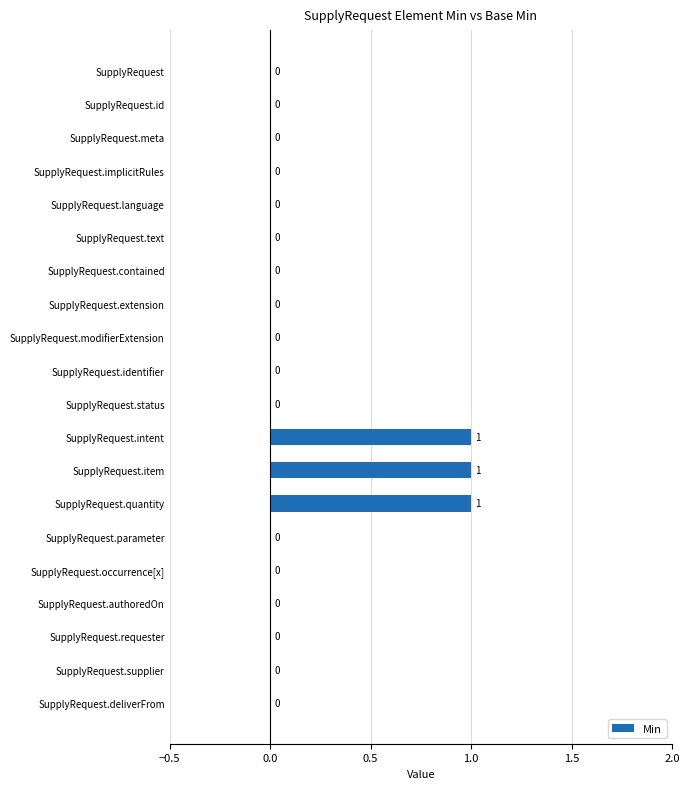

What is the sum of all values?

3